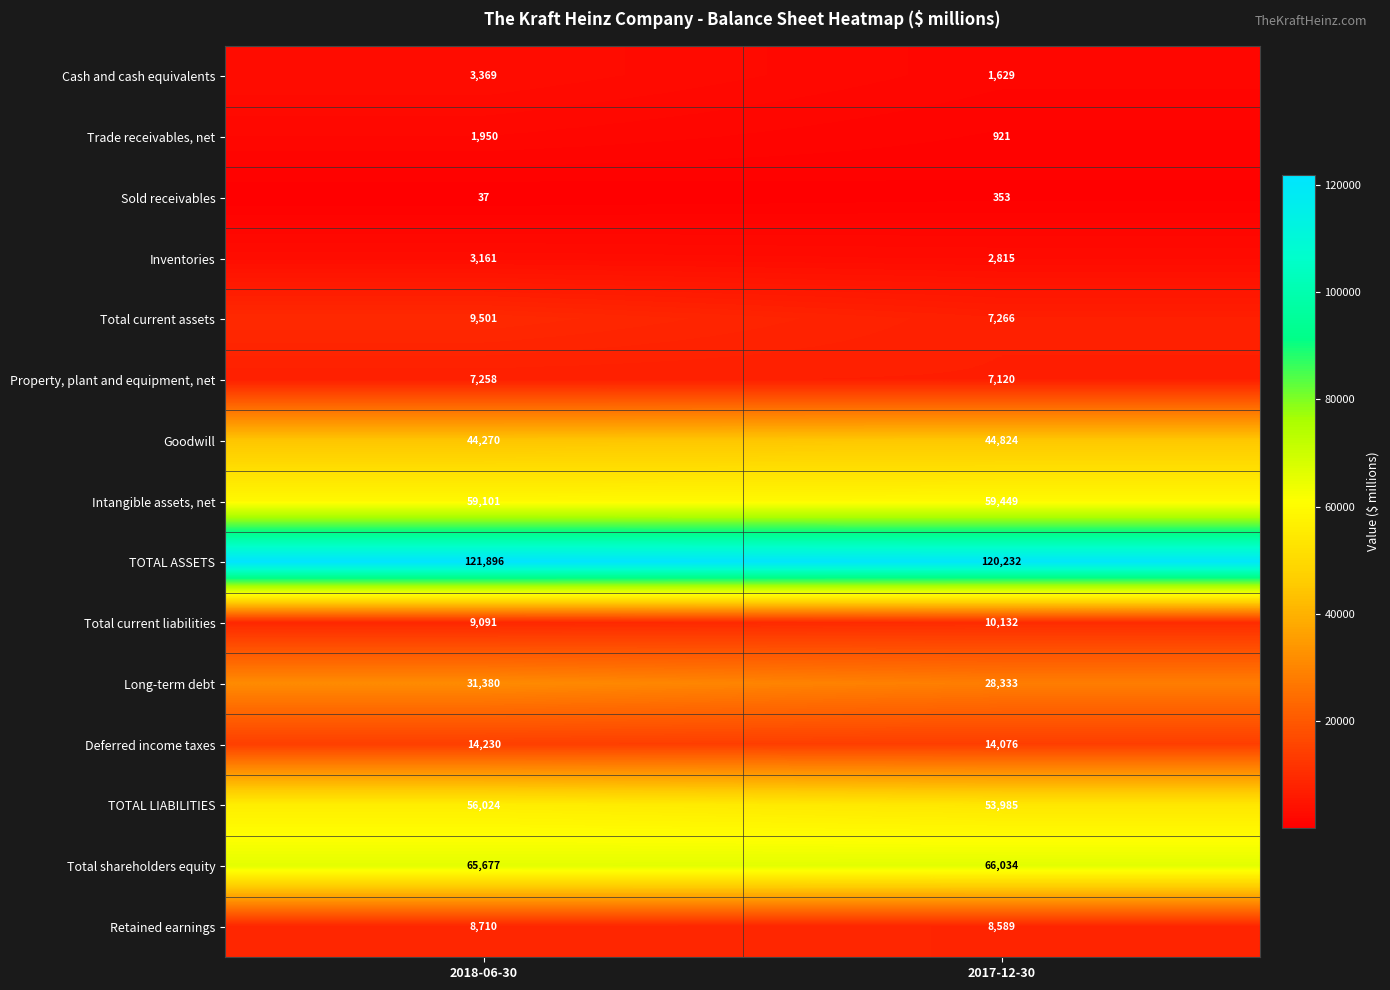

What is the approximate value of TOTAL ASSETS at 2017-12-30?

120232